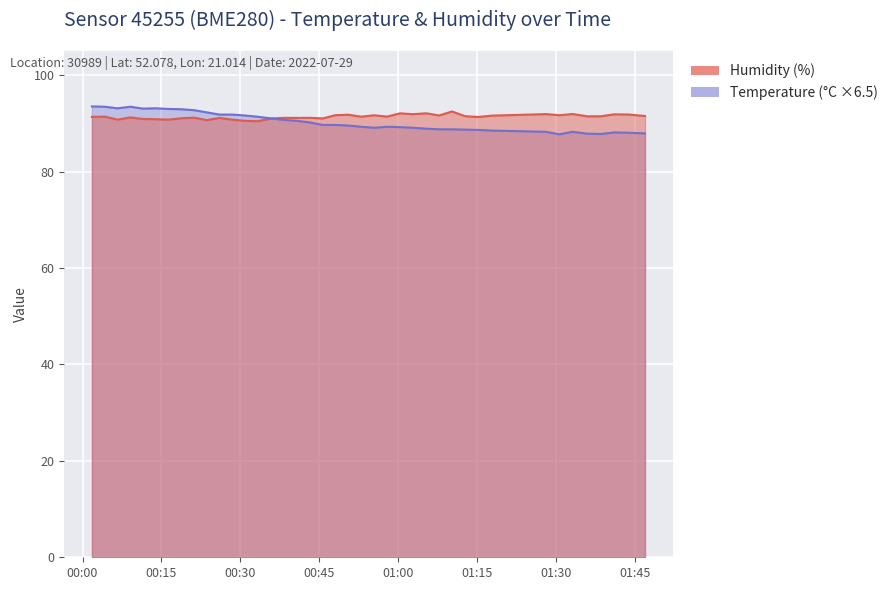

Is it true that humidity equals 92.5 at 2022-07-29T01:10:15?

True